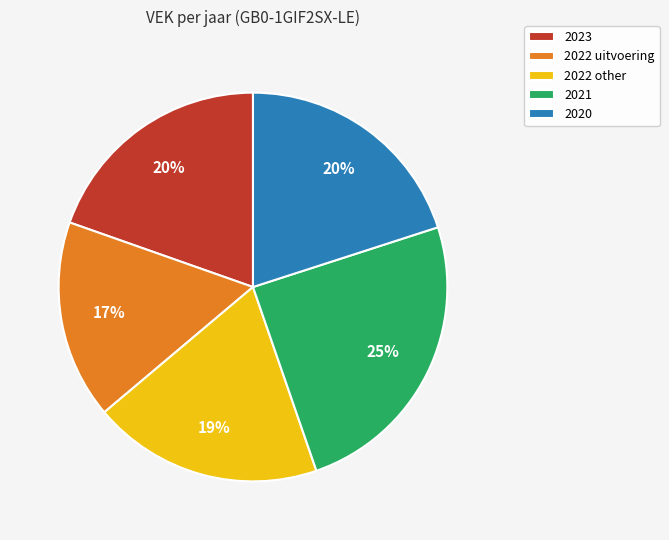

To the nearest percent, what is the combined percentage of 2020 and 2021?

45%